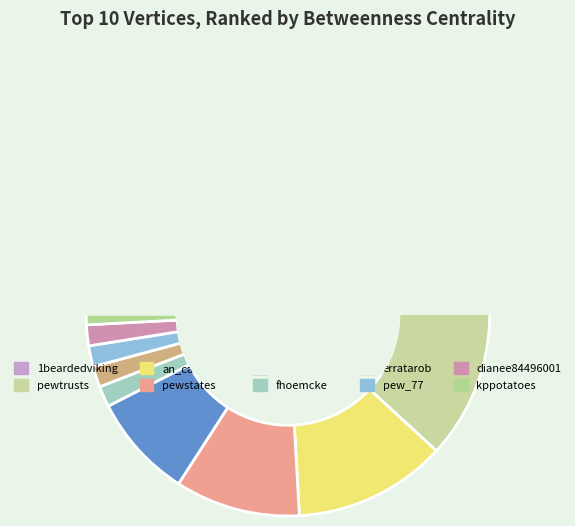

What is the smallest slice in the pie chart?

kppotatoes